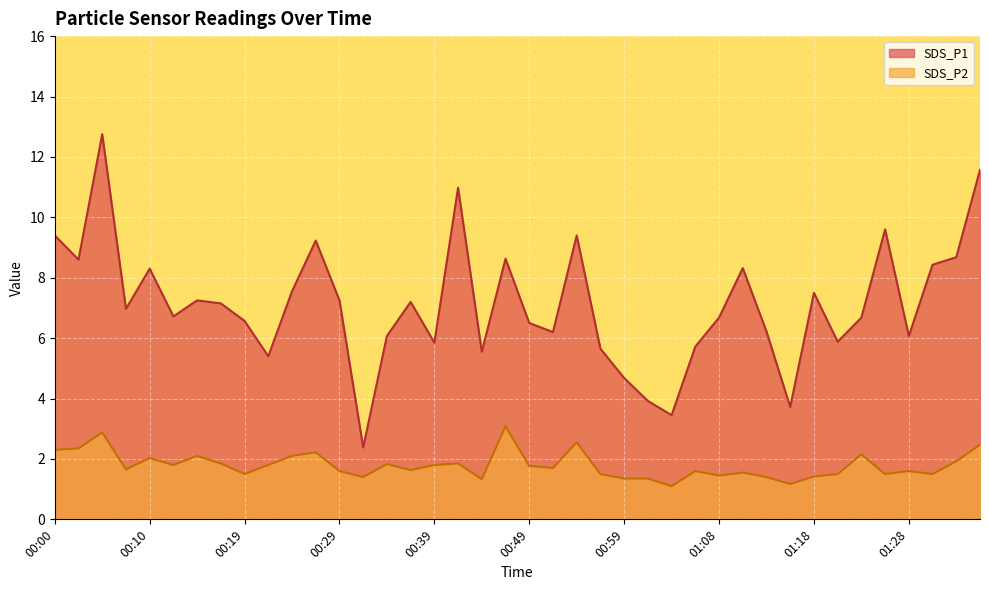

What are all the series names shown in the legend?

SDS_P1, SDS_P2